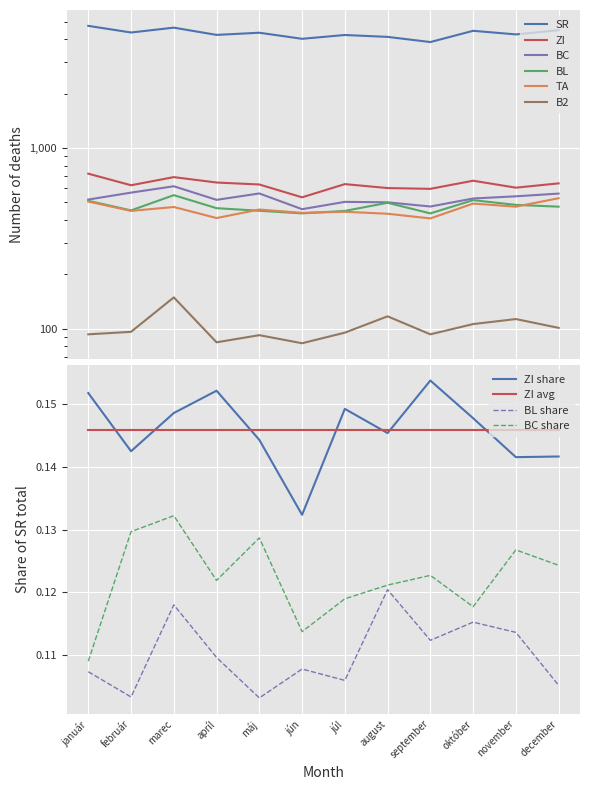

List the series in order of their peak value, lowest first.

B2, TA, BL, BC, ZI, SR